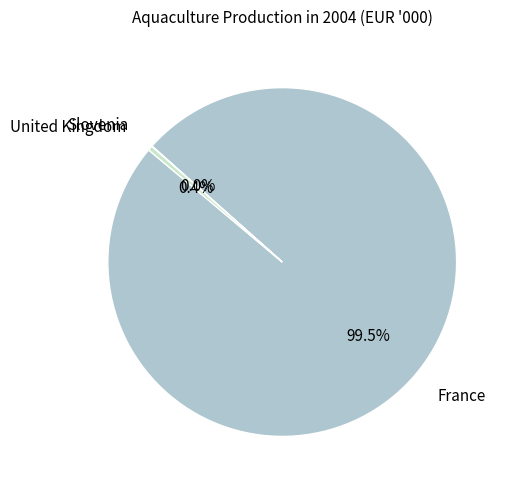

Does United Kingdom account for over 50% of the chart?

No